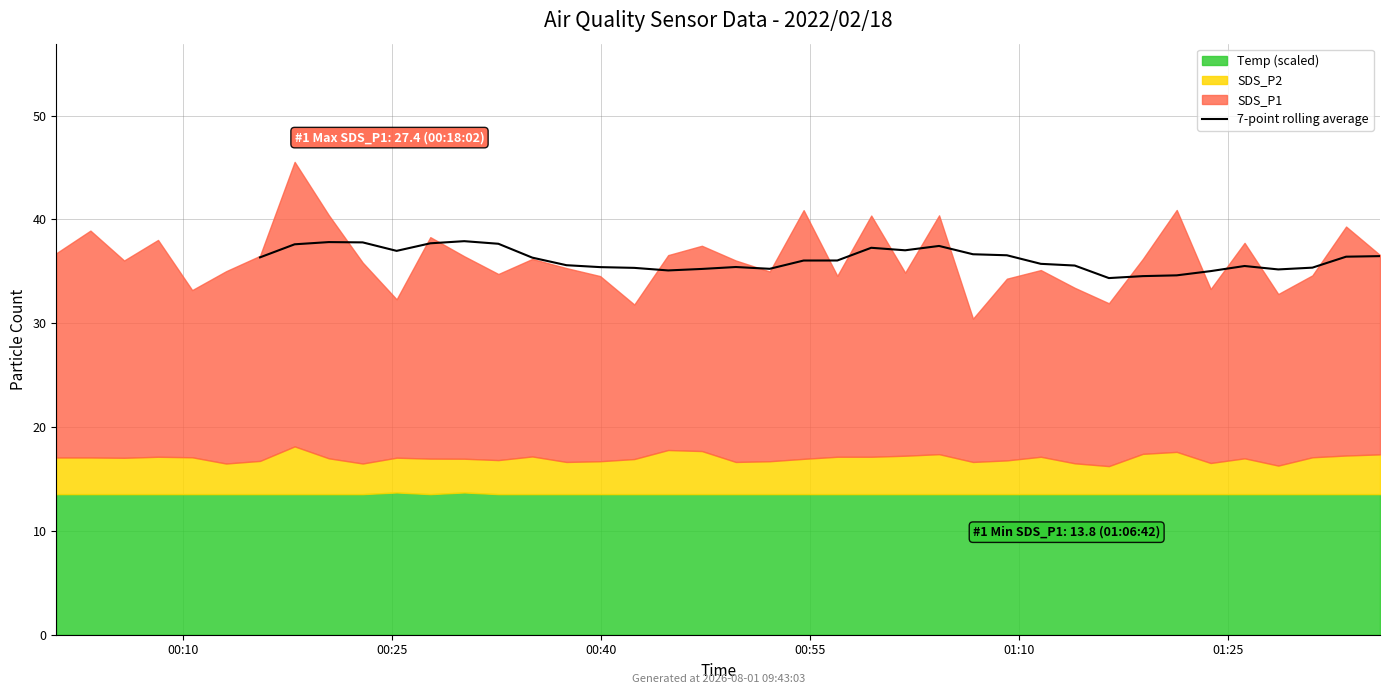

The chart shows a value of 36.5 at 22. True or false?

True